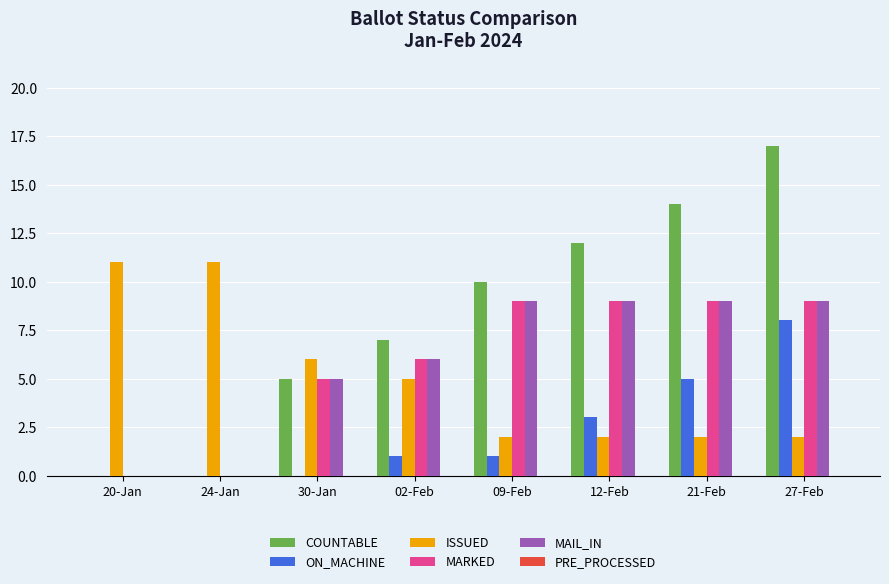

What is the total value across all series at 30-Jan?

21